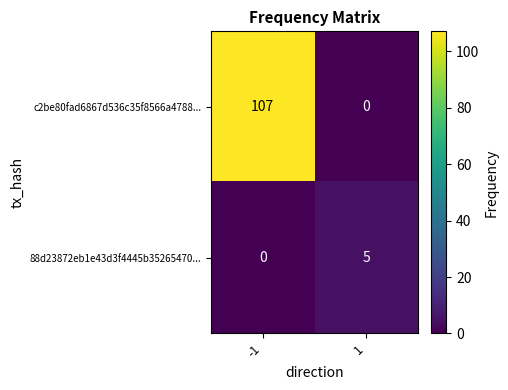

What is the difference between the highest and lowest values at 1?

5